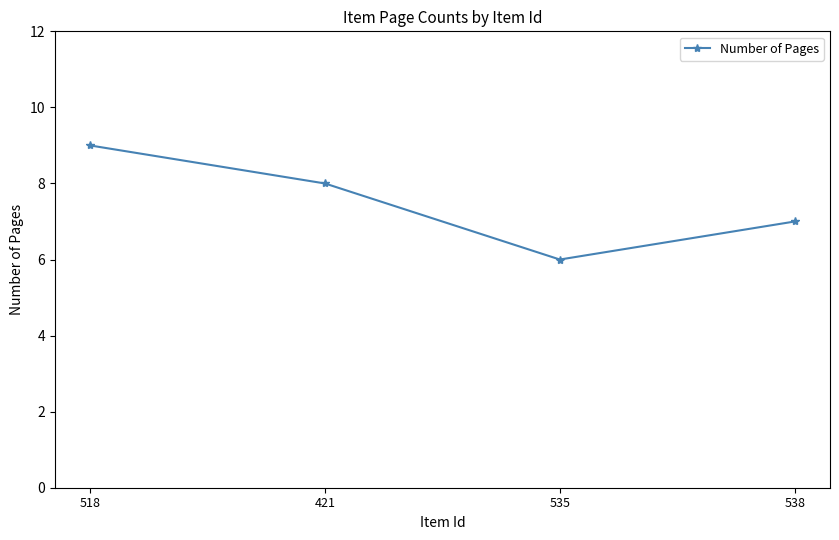

What is the difference between the second highest and second lowest values?

1